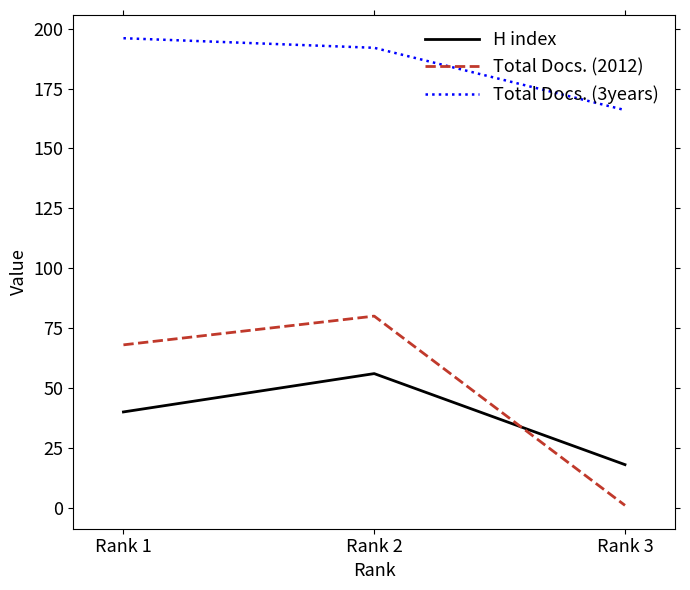

The Total Docs. (2012) series shows 108 at Rank 2. True or false?

False